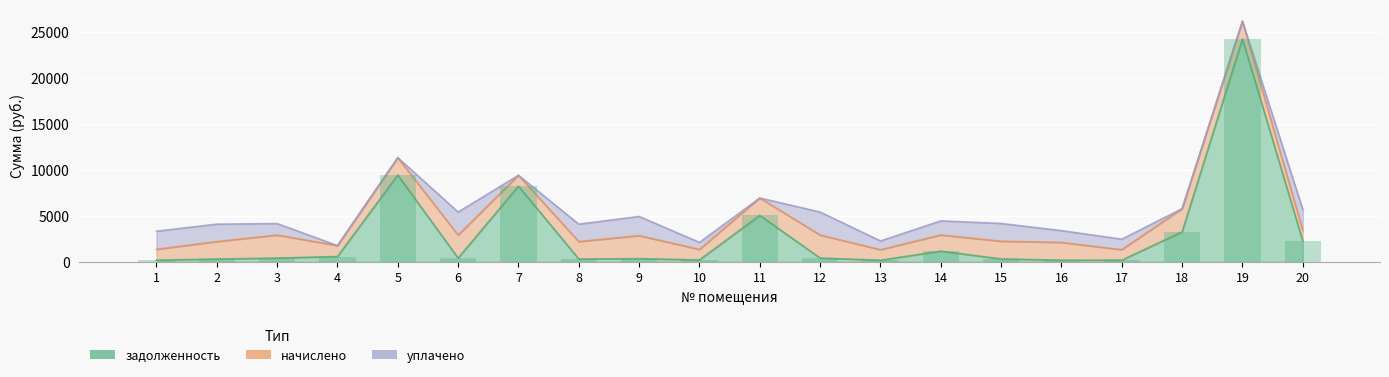

The уплачено series shows 171.7 at 10. True or false?

False